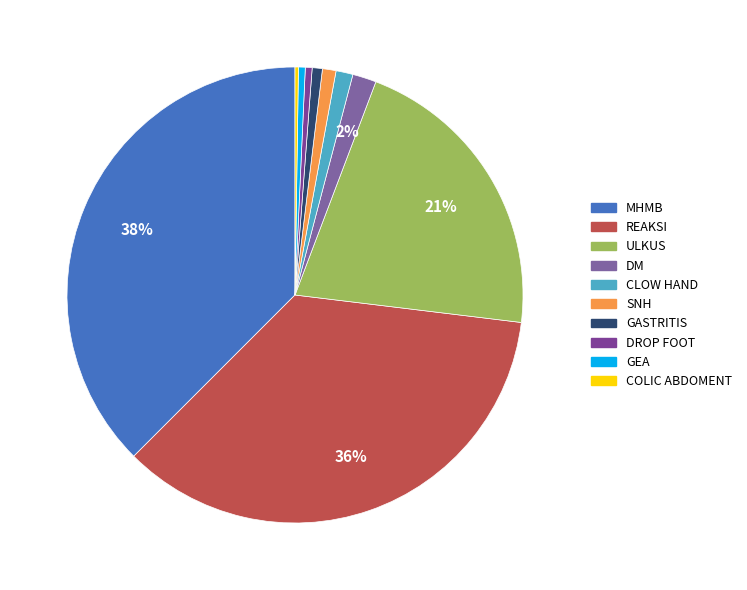

Combined, what portion of the pie is GEA and DM?

2.2%